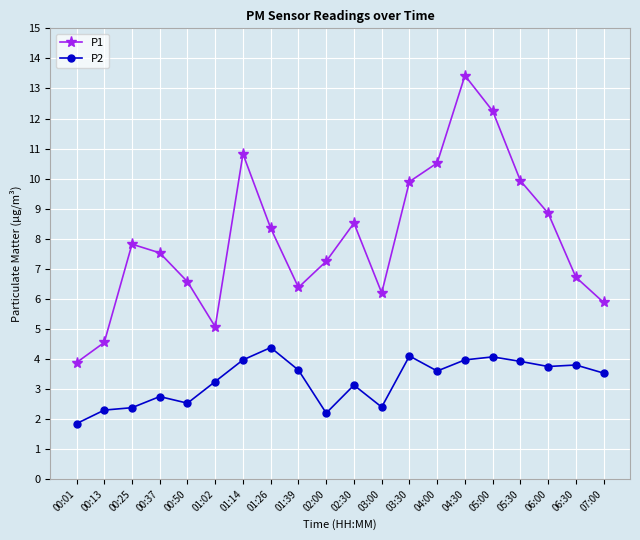

Which series changed the most between 05:00 and 05:30?

P1